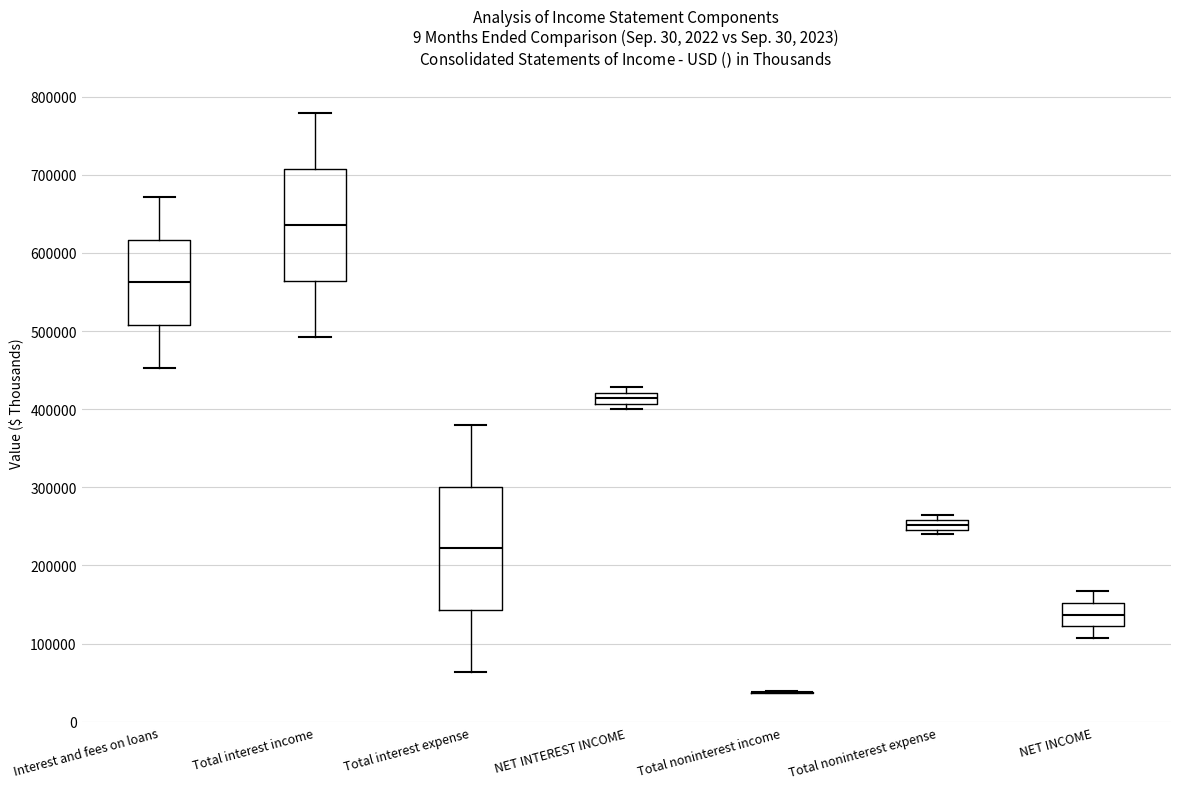

Where is the lower edge of the box for Total noninterest expense on the y-axis? The values are not printed on the chart, so give them approximately, as read against the axis.

250000